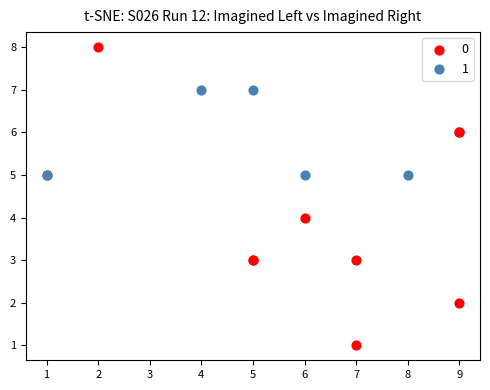

Which series reaches the minimum Y coordinate?

0